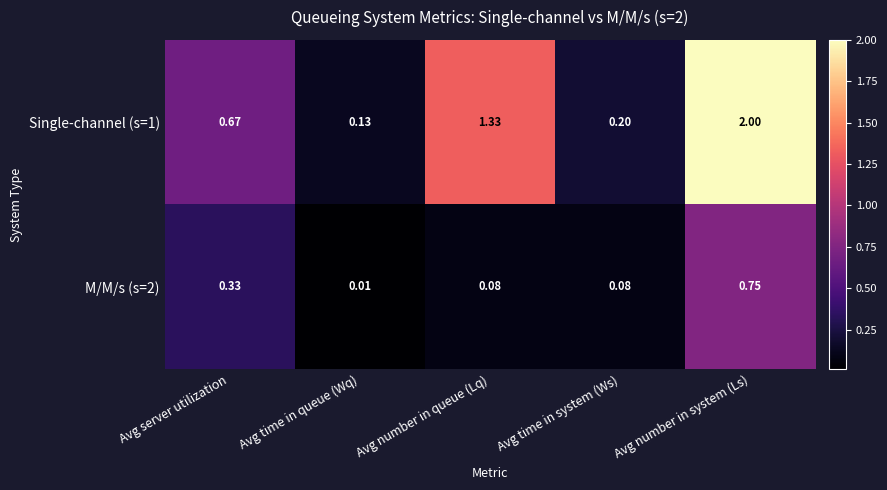

List the labels in order of Single-channel (s=1) value, largest first.

Avg number in system (Ls), Avg number in queue (Lq), Avg server utilization, Avg time in system (Ws), Avg time in queue (Wq)